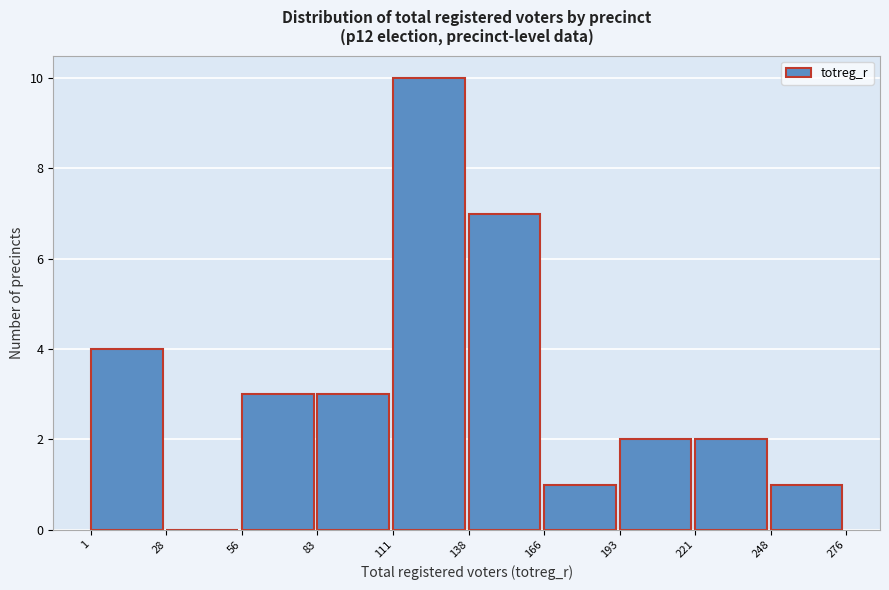

How tall is the bar that spans 1 to 28 on the x-axis? The values are not printed on the chart, so give them approximately, as read against the axis.

4